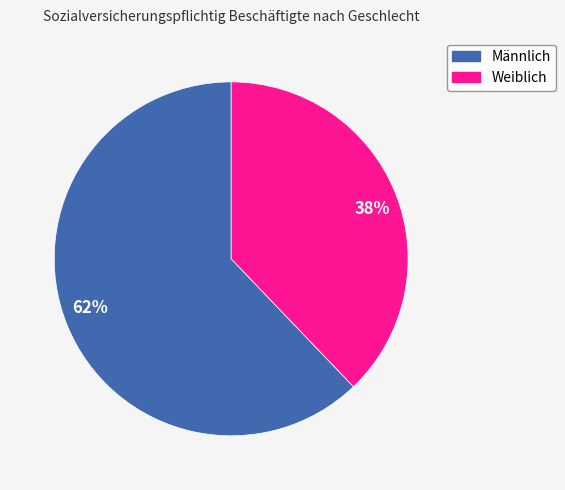

Combined, do 62% and 38% account for over 50%?

Yes